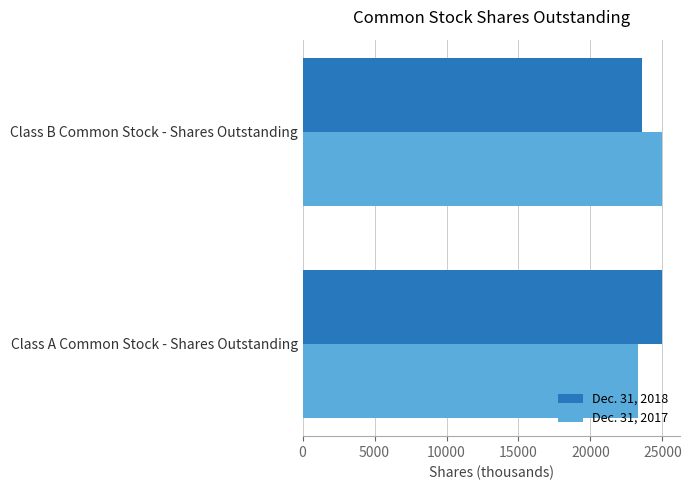

Which category has the highest value in the Dec. 31, 2017 series?

Class B Common Stock - Shares Outstanding